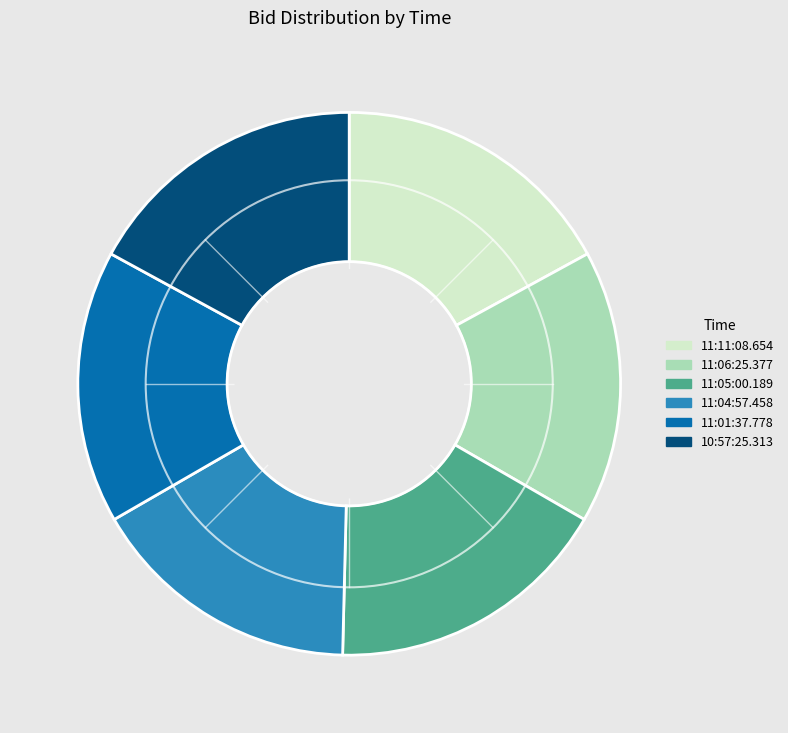

The 11:01:37.778 slice represents 23% of the pie. True or false?

False